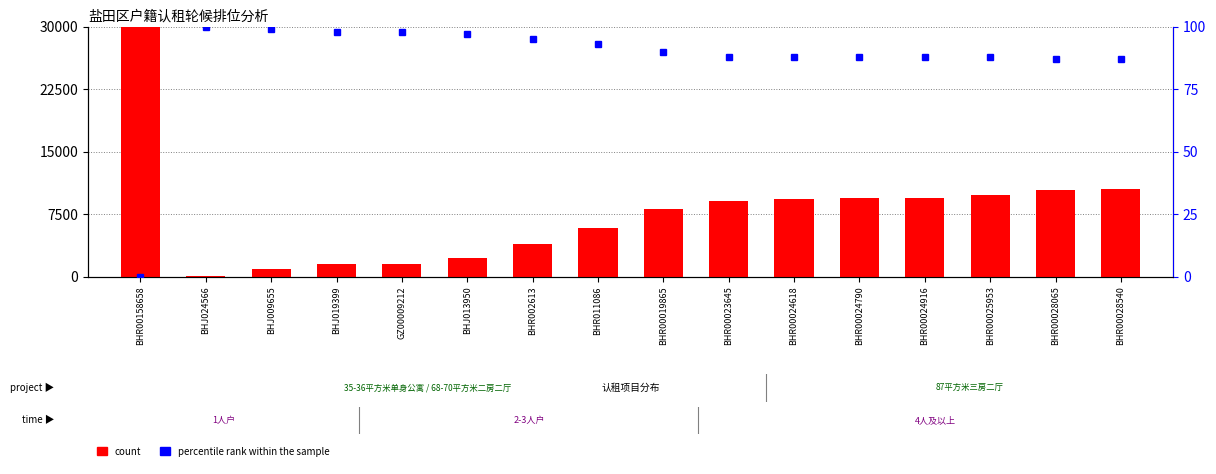

What is the value of the percentile rank within the sample bar at the 14th from the left?

88